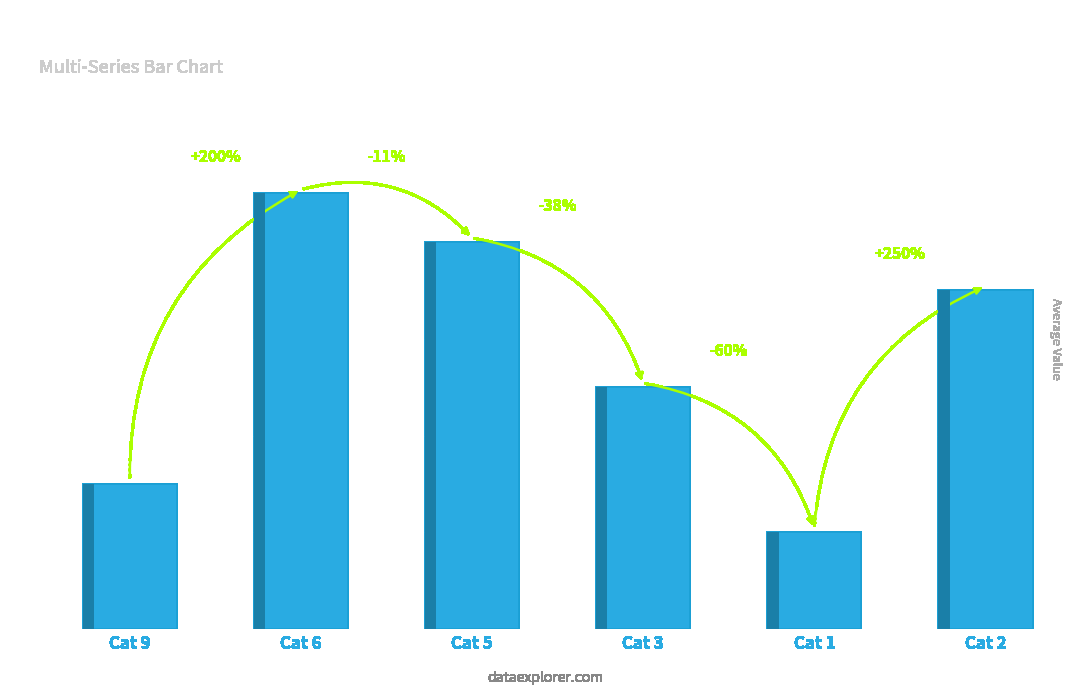

How many data points are above 7?

2